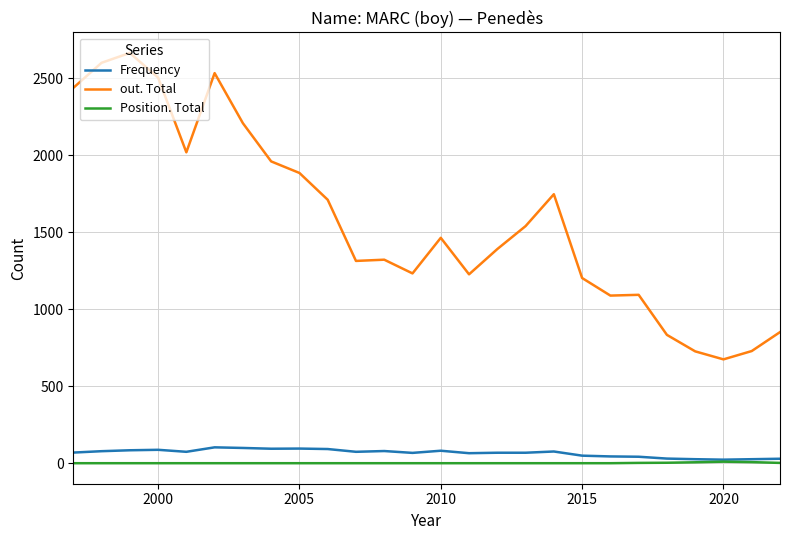

What is the maximum value shown in the chart?

2664